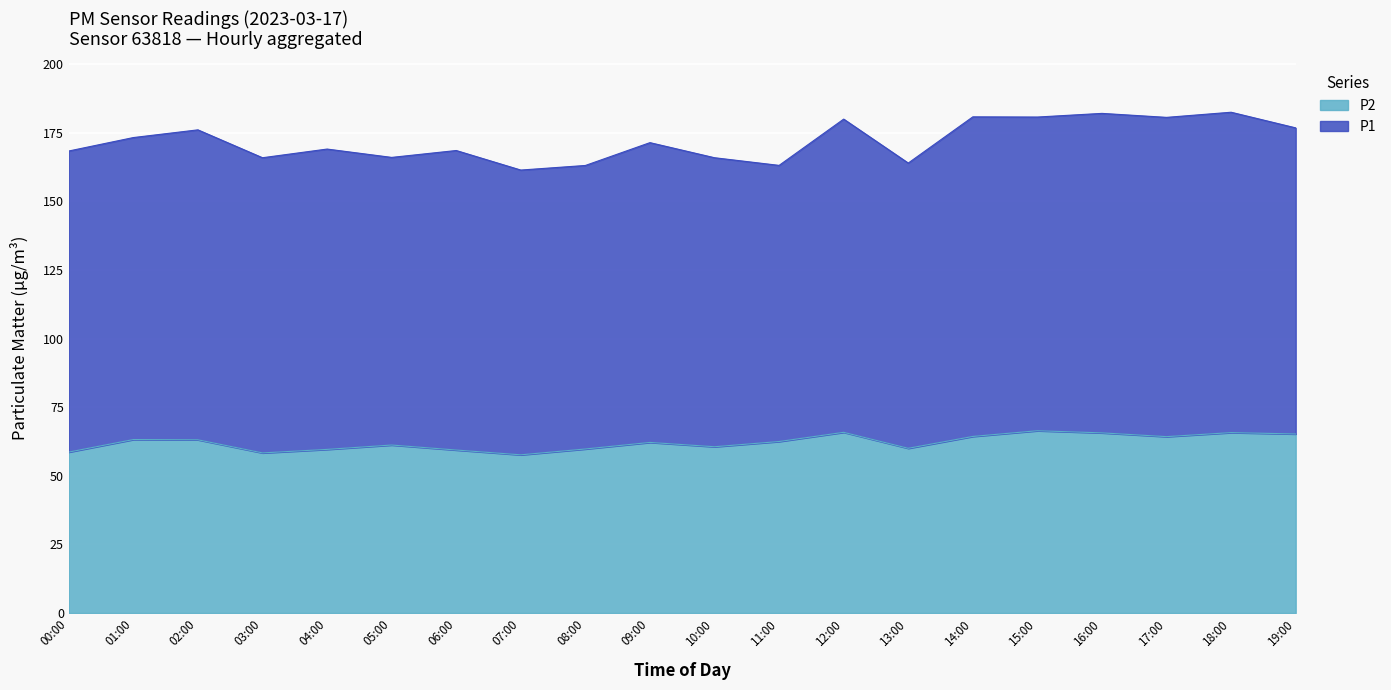

What is the change in value from 03:00 to 04:00?

+1.3